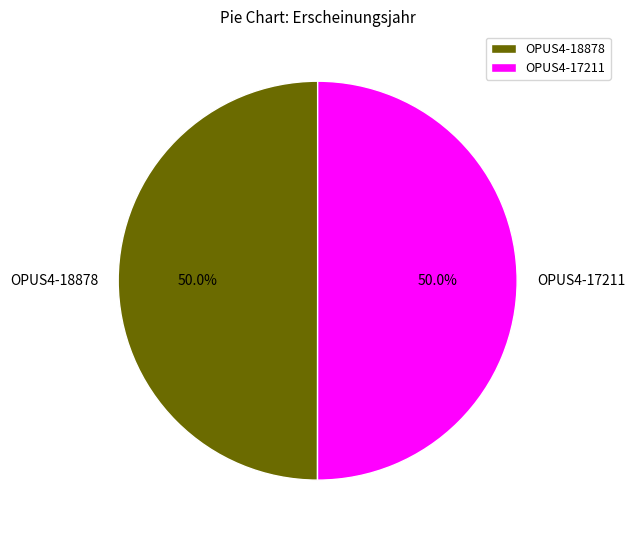

Do OPUS4-17211 and OPUS4-18878 together represent more than half of the pie?

Yes